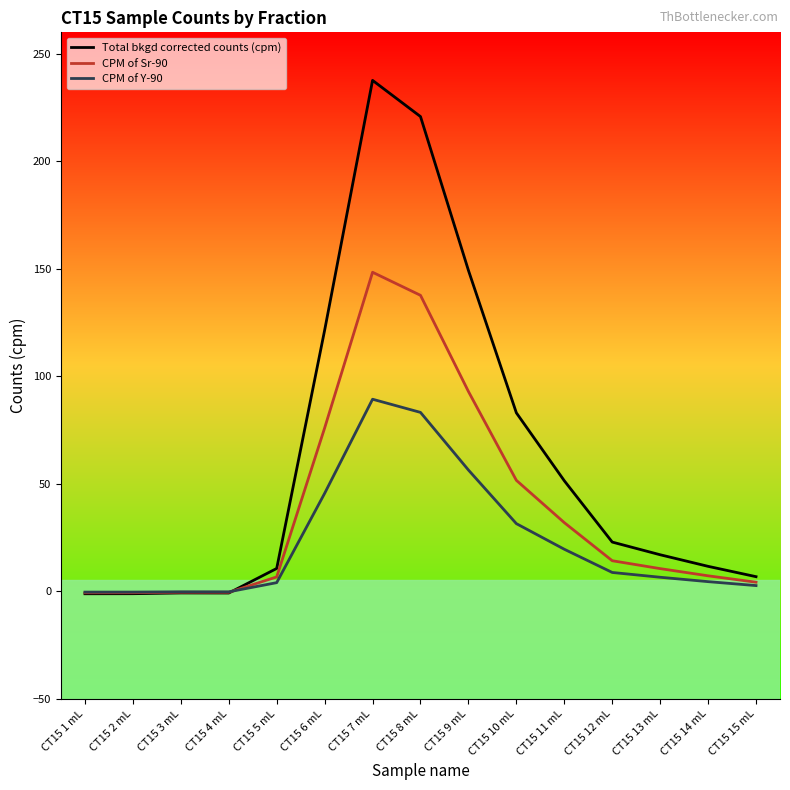

What is the difference between the highest and lowest values at CT15 14 mL?

7.1